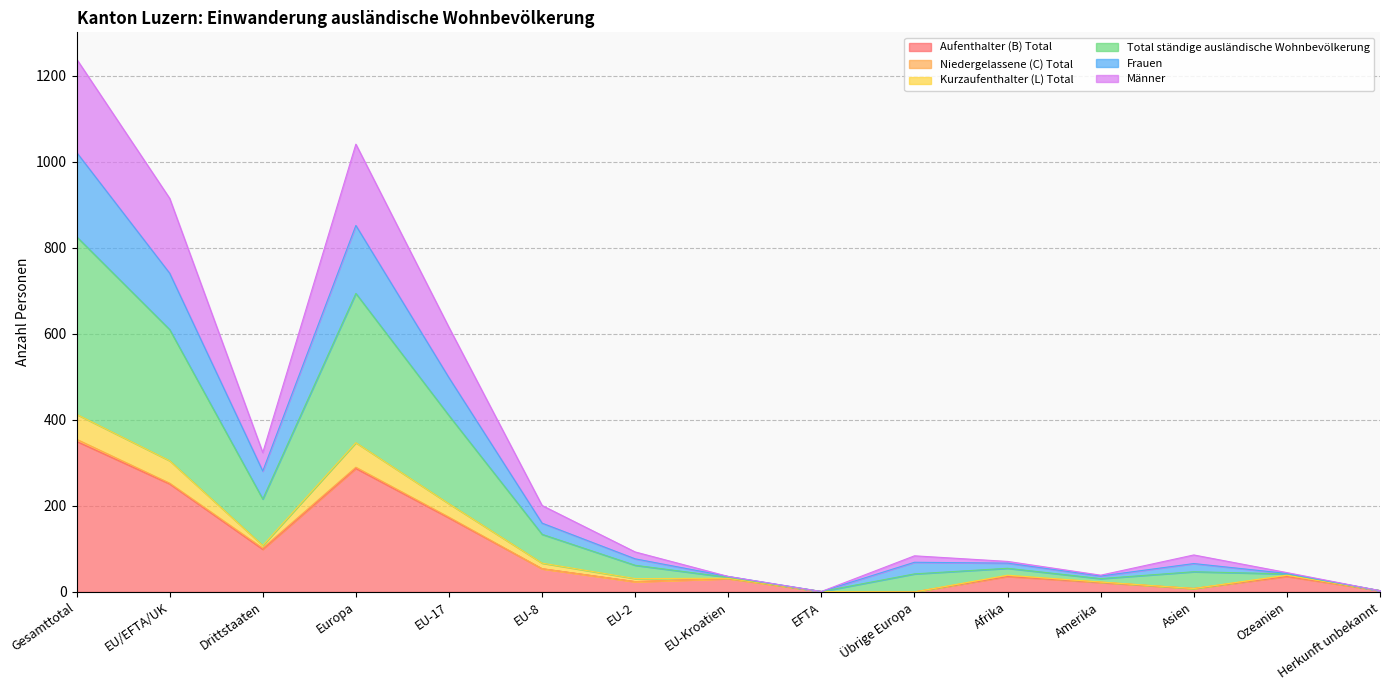

Where does the Frauen series first go above 69?

Gesamttotal